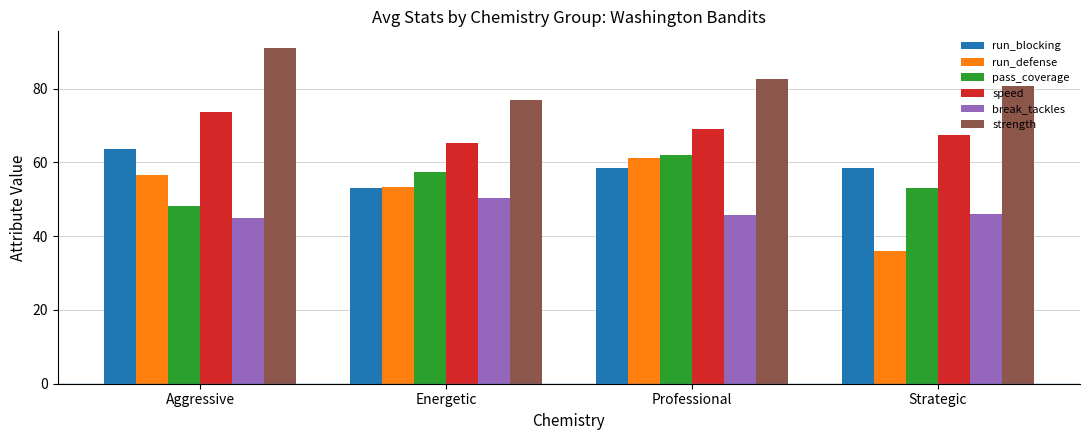

Is it true that run_defense equals 56.8 at Strategic?

False